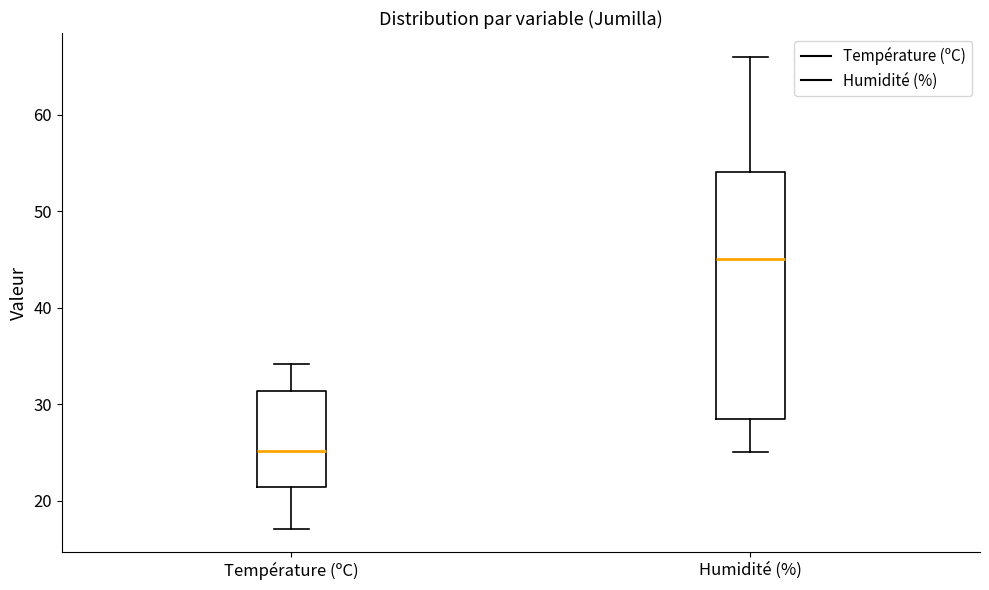

Comparing the boxes themselves (not the whiskers), which one is the tallest?

Humidité (%)